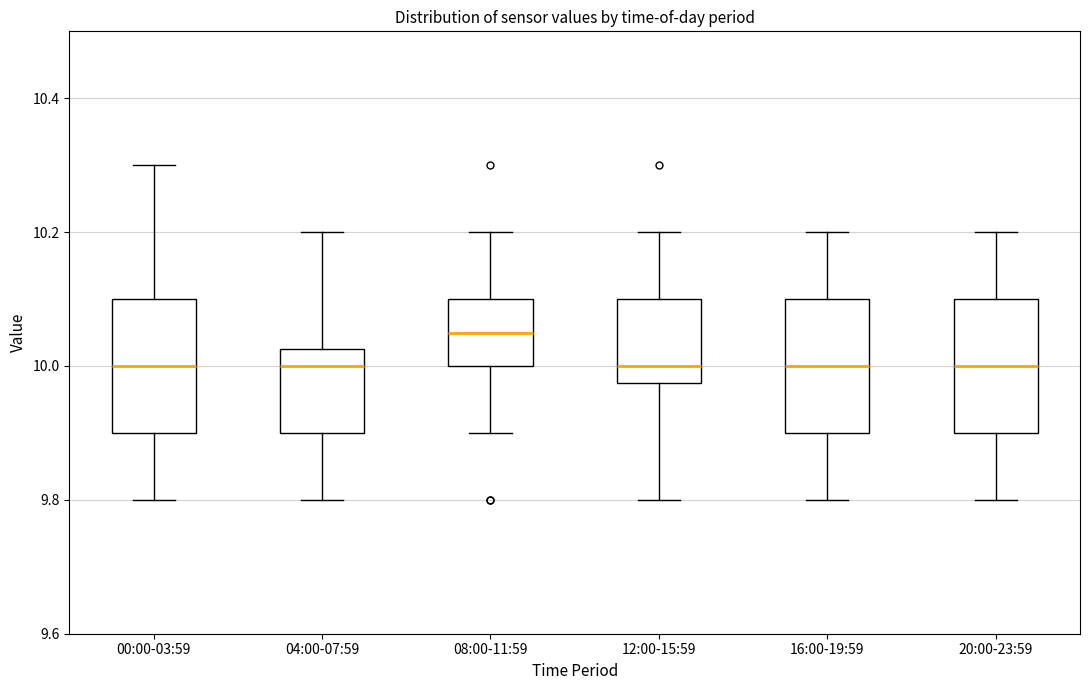

Where does the median line of the box for 12:00-15:59 sit on the y-axis? The values are not printed on the chart, so give them approximately, as read against the axis.

10.00